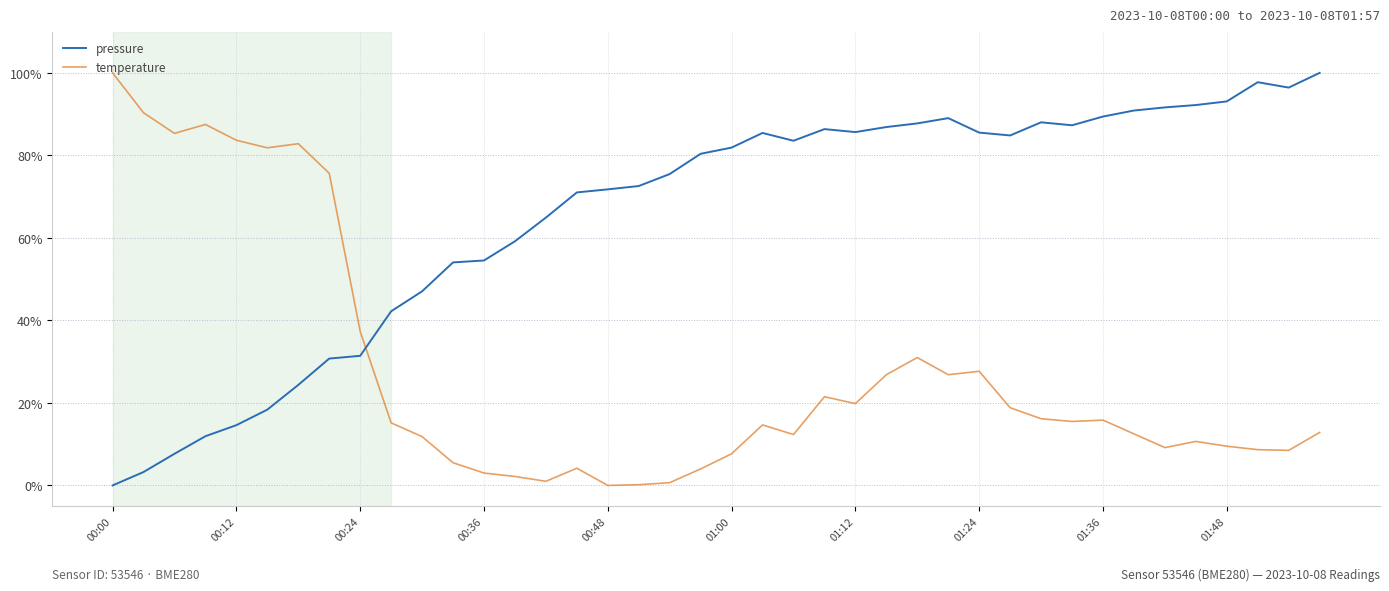

After their last crossing, which series has the higher values: temperature or pressure?

pressure